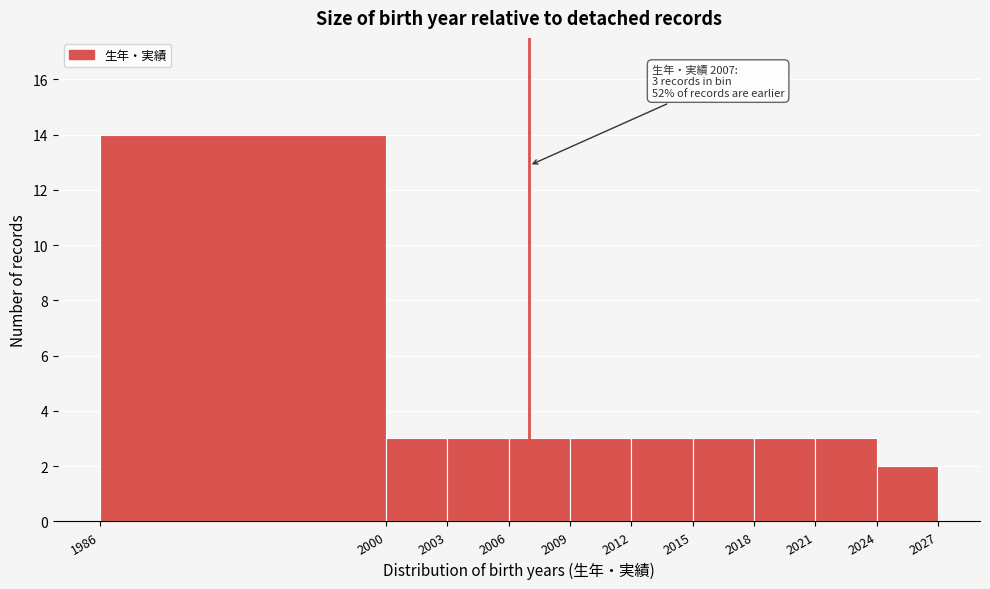

Over which range of the x-axis is the bar tallest?

1986 to 2000